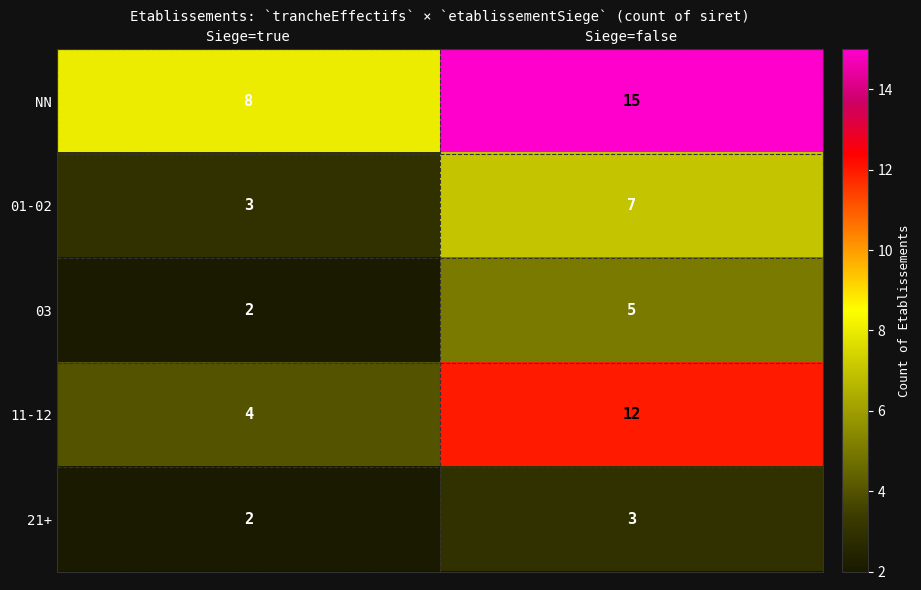

The 03 series shows 5 at Siege=false. True or false?

True